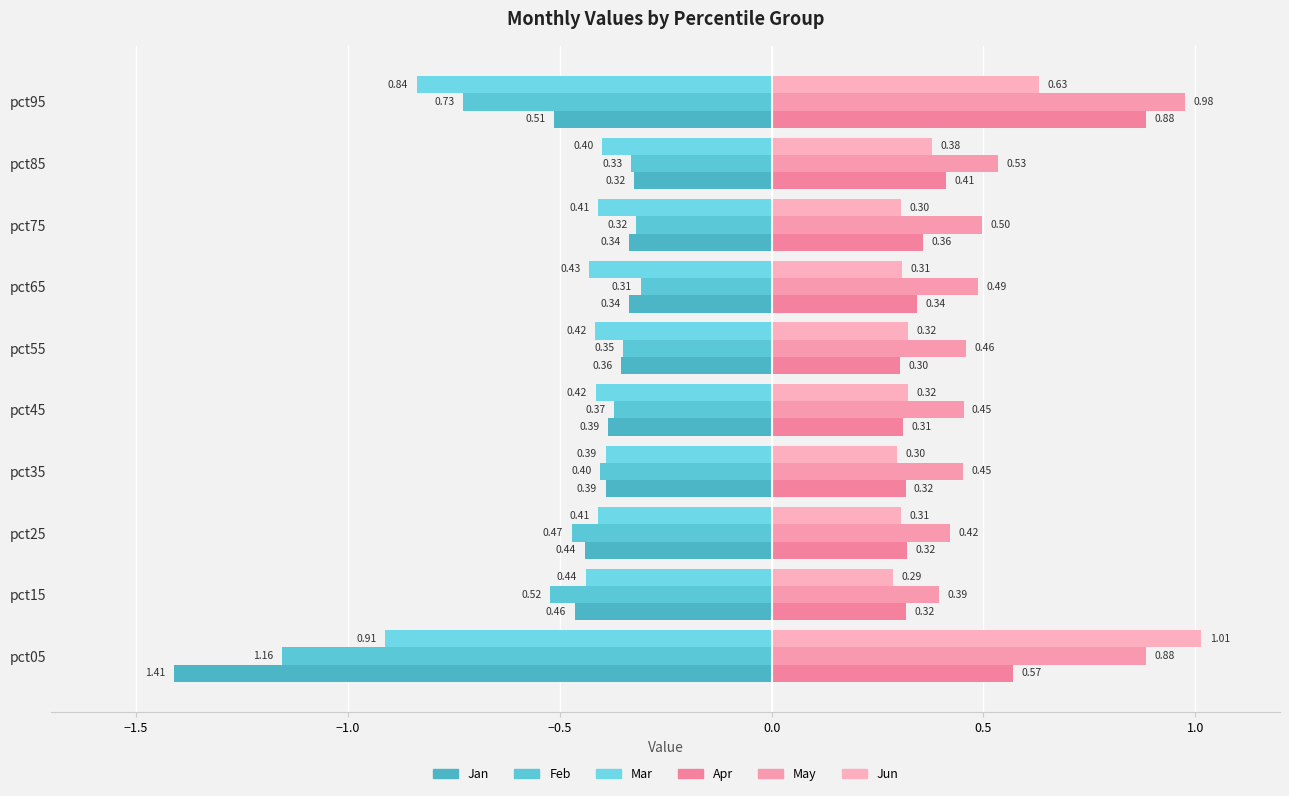

List the labels in order of Feb value, smallest first.

pct05, pct95, pct15, pct25, pct35, pct45, pct55, pct85, pct75, pct65